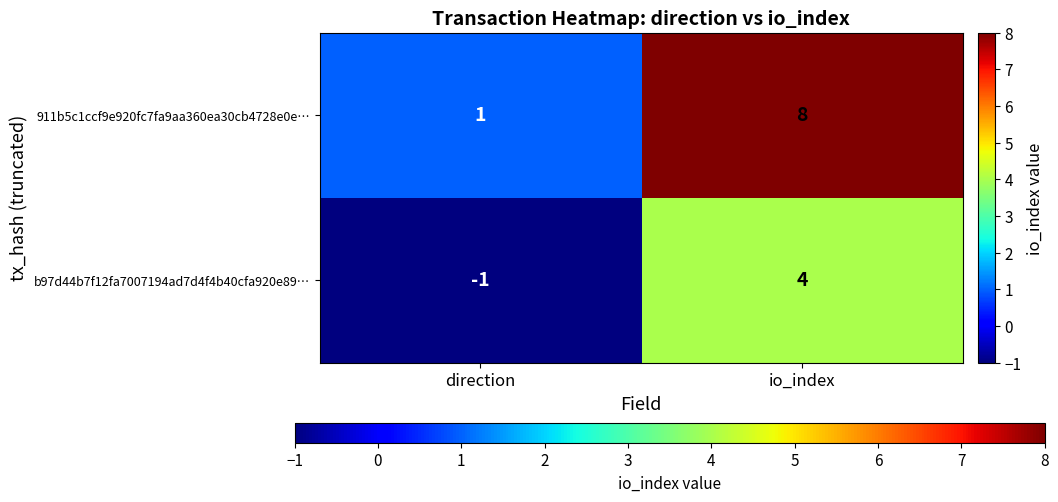

Reading left to right, what are all the values shown in this chart?

911b5c1ccf9e920fc7fa9aa360ea30cb4728e0e…: direction=1	io_index=8
b97d44b7f12fa7007194ad7d4f4b40cfa920e89…: direction=-1	io_index=4